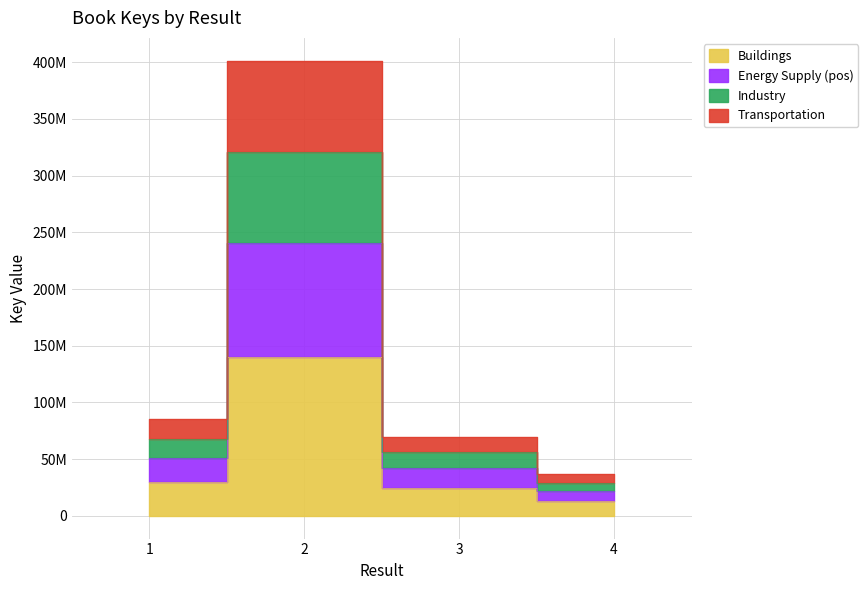

Reading right to left, what are all the values shown in this chart?

12759068.3	24441547.9	140481060.7	29766477.6